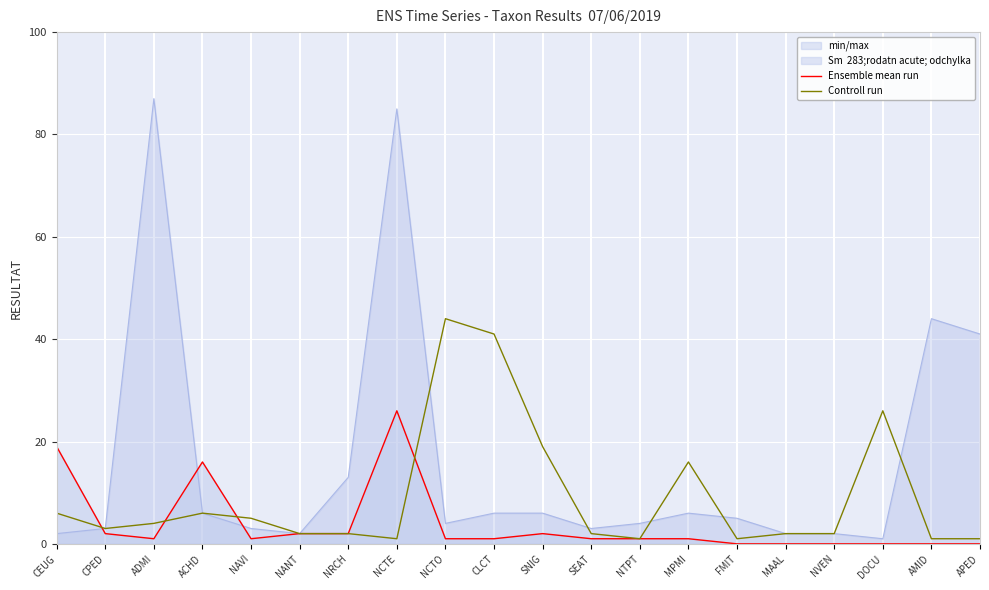

How many values in the Controll run series are below 3?

10